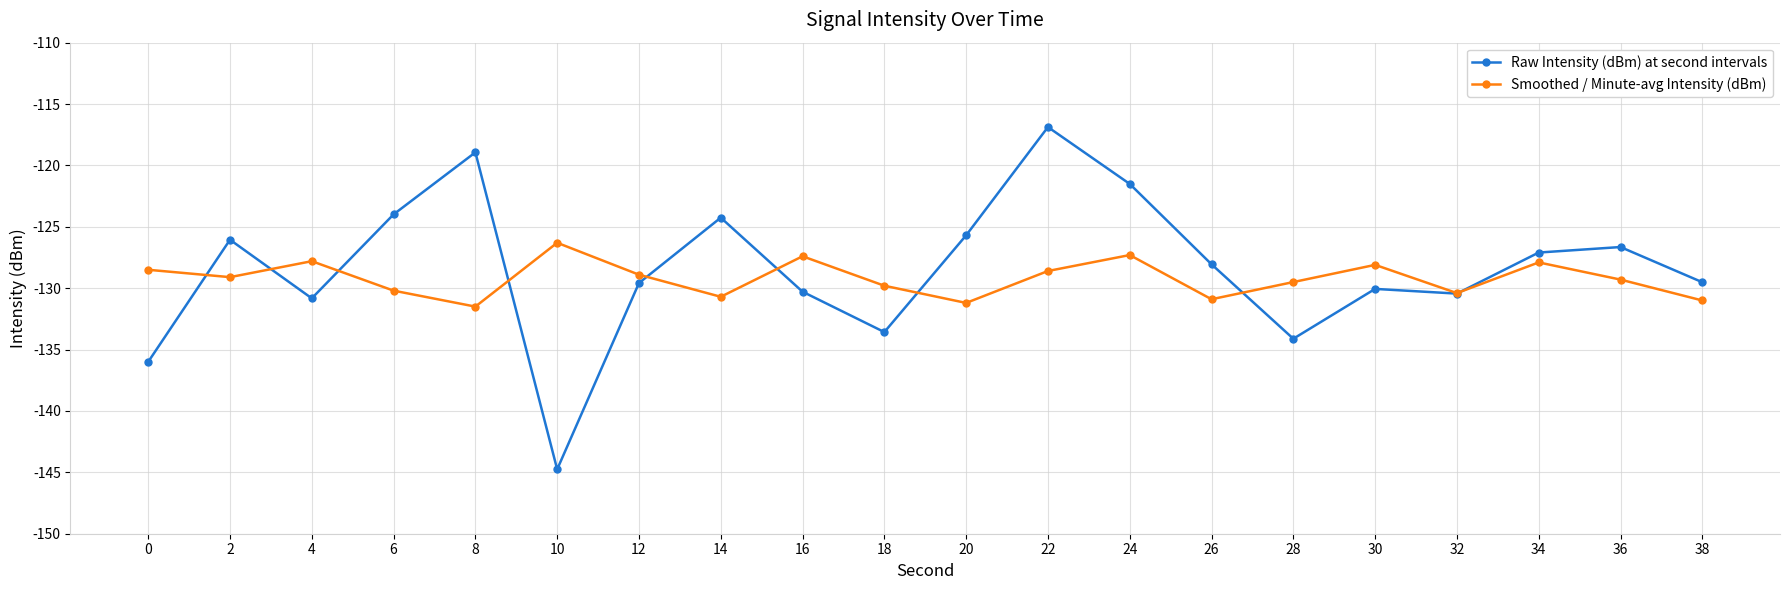

List the series in order of their peak value, highest first.

Raw Intensity (dBm) at second intervals, Smoothed / Minute-avg Intensity (dBm)